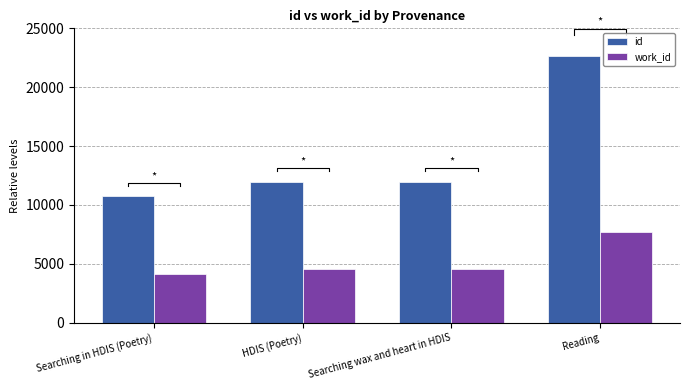

How many values in the work_id series are below 4534?

2